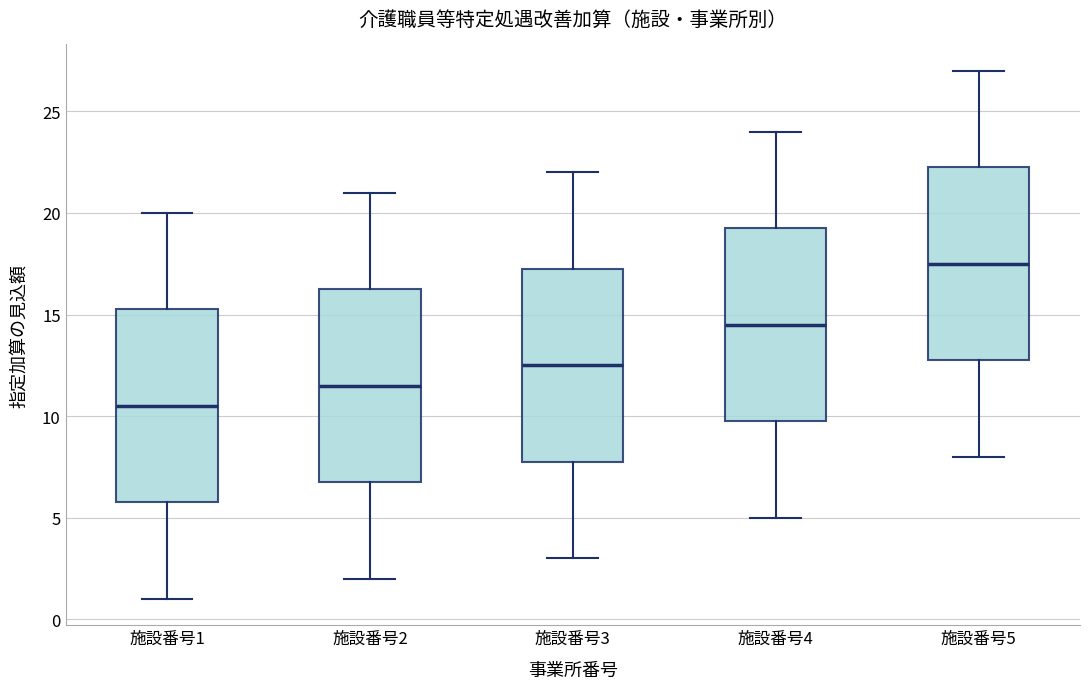

Reading left to right, transcribe this box plot: for each box, give where its median line is, the range the box spans, and where its two whiskers end, as read against the y-axis. The values are not printed on the chart, so give them approximately, as read against the axis.

施設番号1: median 10.5, box 6.0 to 15.5, whiskers 1.0 to 20.0
施設番号2: median 11.5, box 7.0 to 16.5, whiskers 2.0 to 21.0
施設番号3: median 12.5, box 8.0 to 17.5, whiskers 3.0 to 22.0
施設番号4: median 14.5, box 10.0 to 19.5, whiskers 5.0 to 24.0
施設番号5: median 17.5, box 13.0 to 22.5, whiskers 8.0 to 27.0